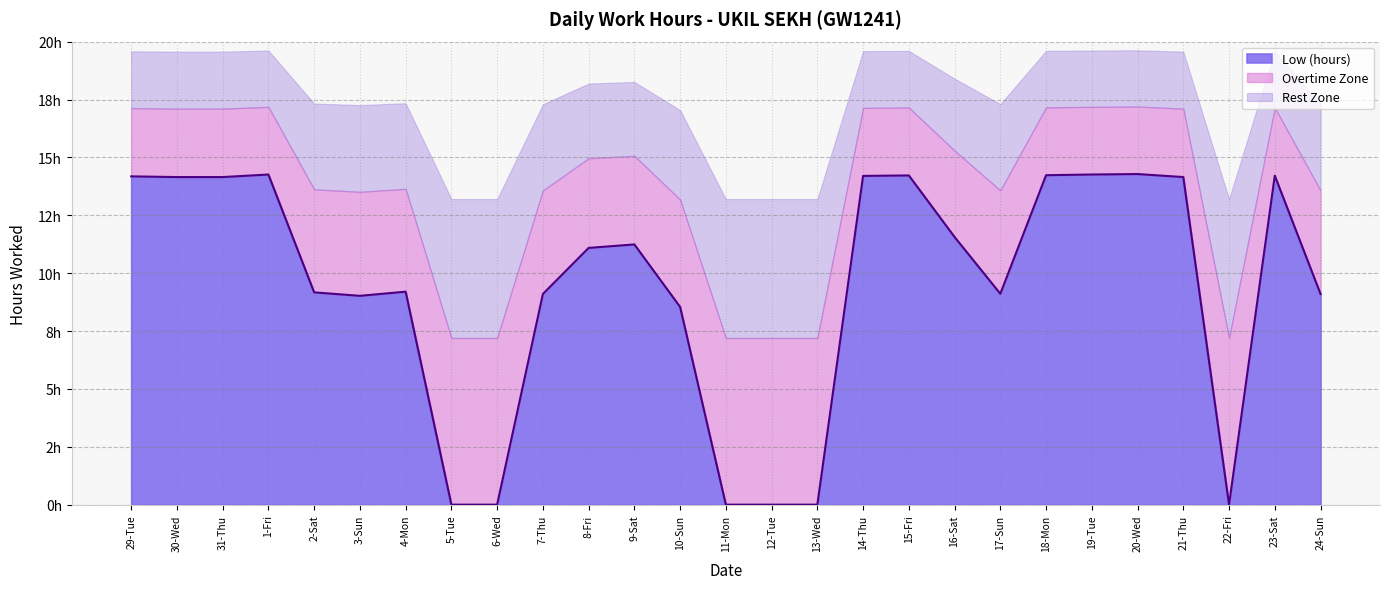

Reading right to left, transcribe all the data shown in this chart.

9.1	14.2	0.0	14.2	14.3	14.3	14.2	9.1	11.6	14.2	14.2	0.0	0.0	0.0	8.5	11.2	11.1	9.1	0.0	0.0	9.2	9.0	9.2	14.3	14.2	14.2	14.2